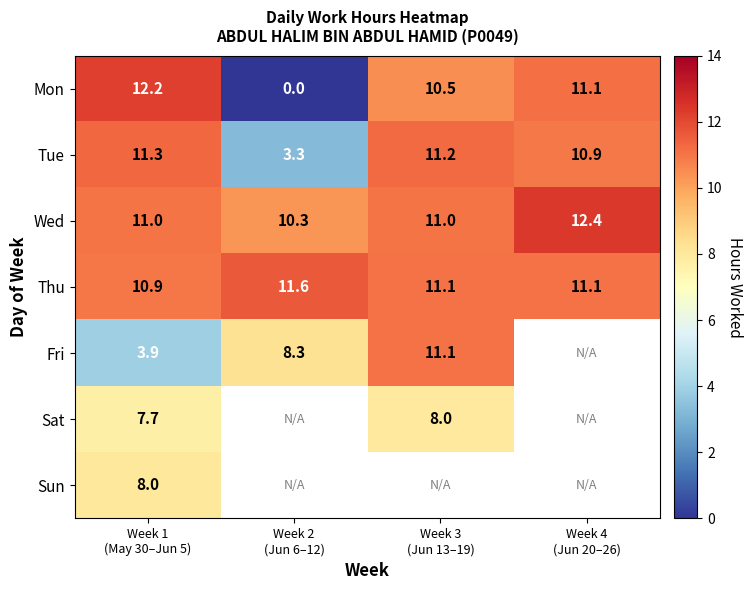

How many data points in Tue are above 11?

2